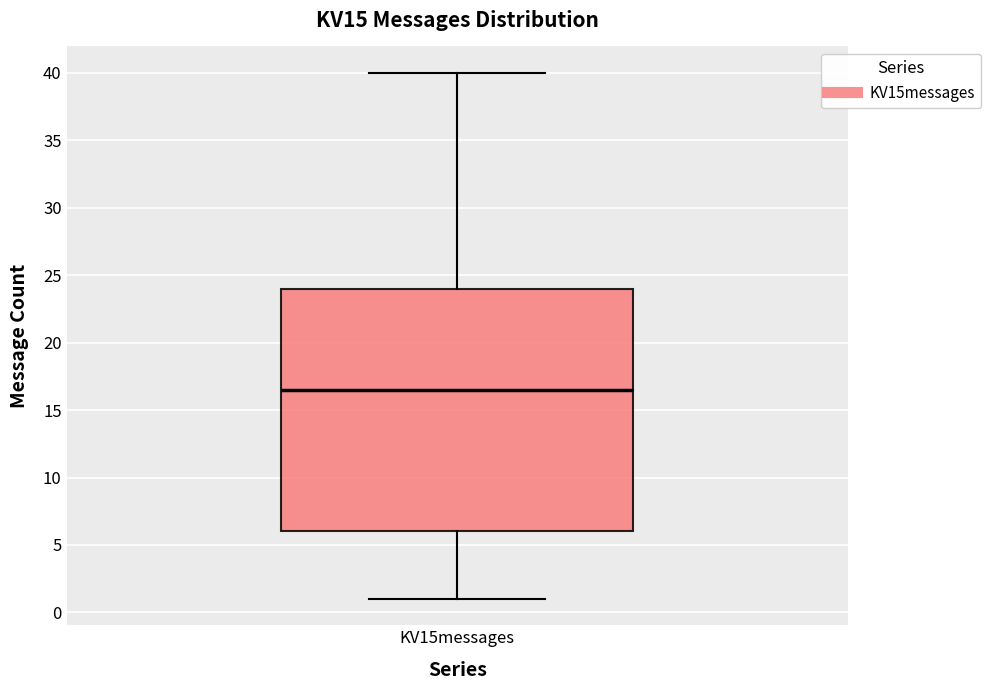

Where does the lower whisker of the box for KV15messages end on the y-axis? The values are not printed on the chart, so give them approximately, as read against the axis.

1.0